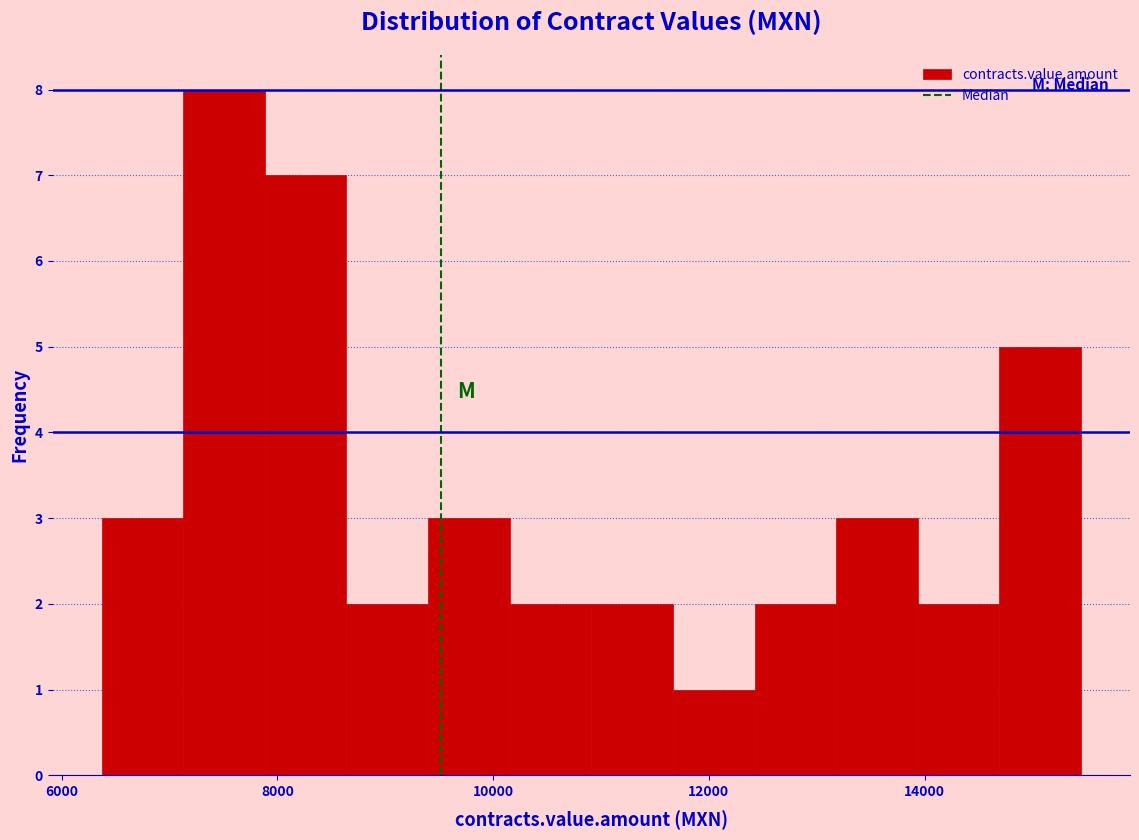

Around what value on the x-axis is the tallest bar? Give the approximate position of its centre, as read against the axis.

7600